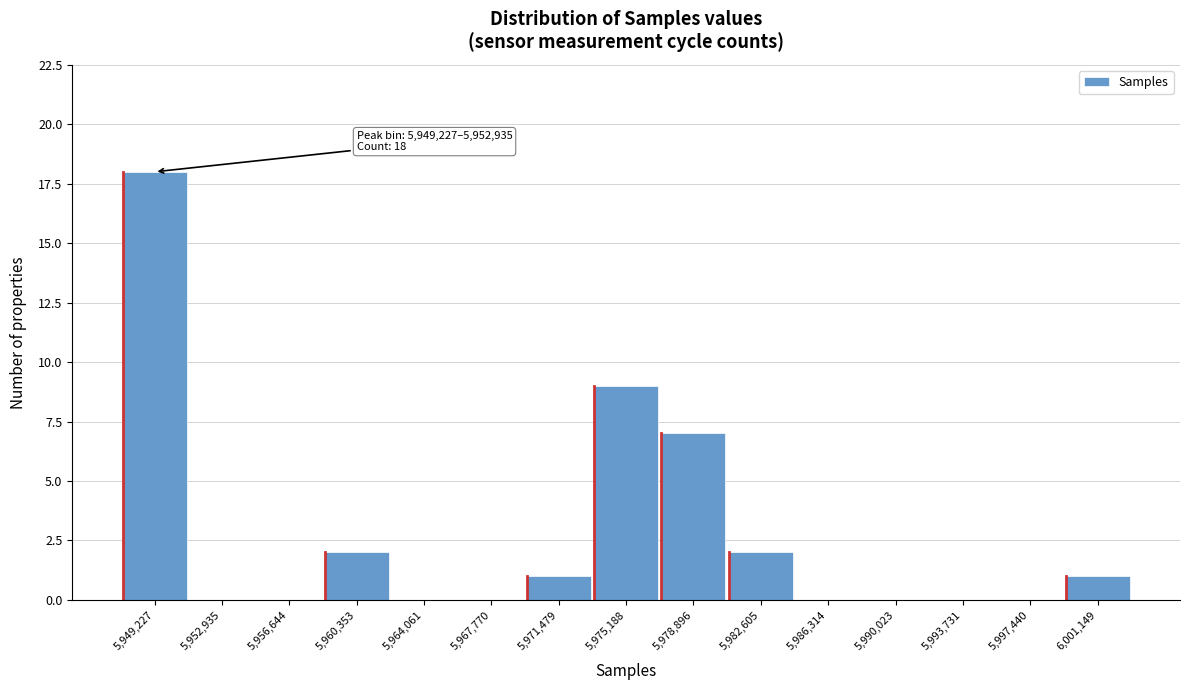

Reading left to right, extract all data points from this chart.

5,949,227=18	5,952,935=0	5,956,644=0	5,960,353=2	5,964,061=0	5,967,770=0	5,971,479=1	5,975,188=9	5,978,896=7	5,982,605=2	5,986,314=0	5,990,023=0	5,993,731=0	5,997,440=0	6,001,149=1